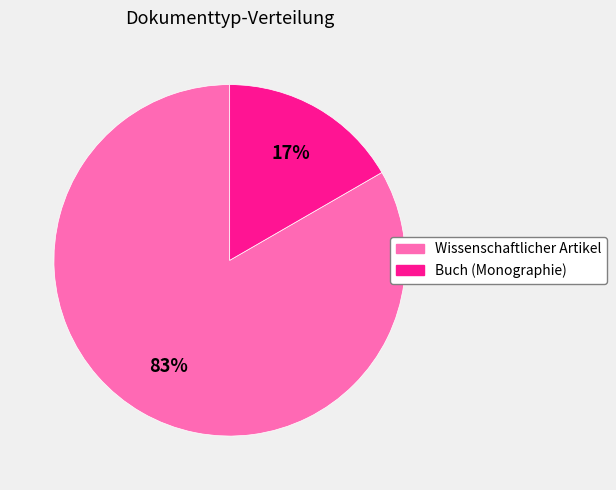

Is it true that Buch (Monographie) is 17% of the pie?

True